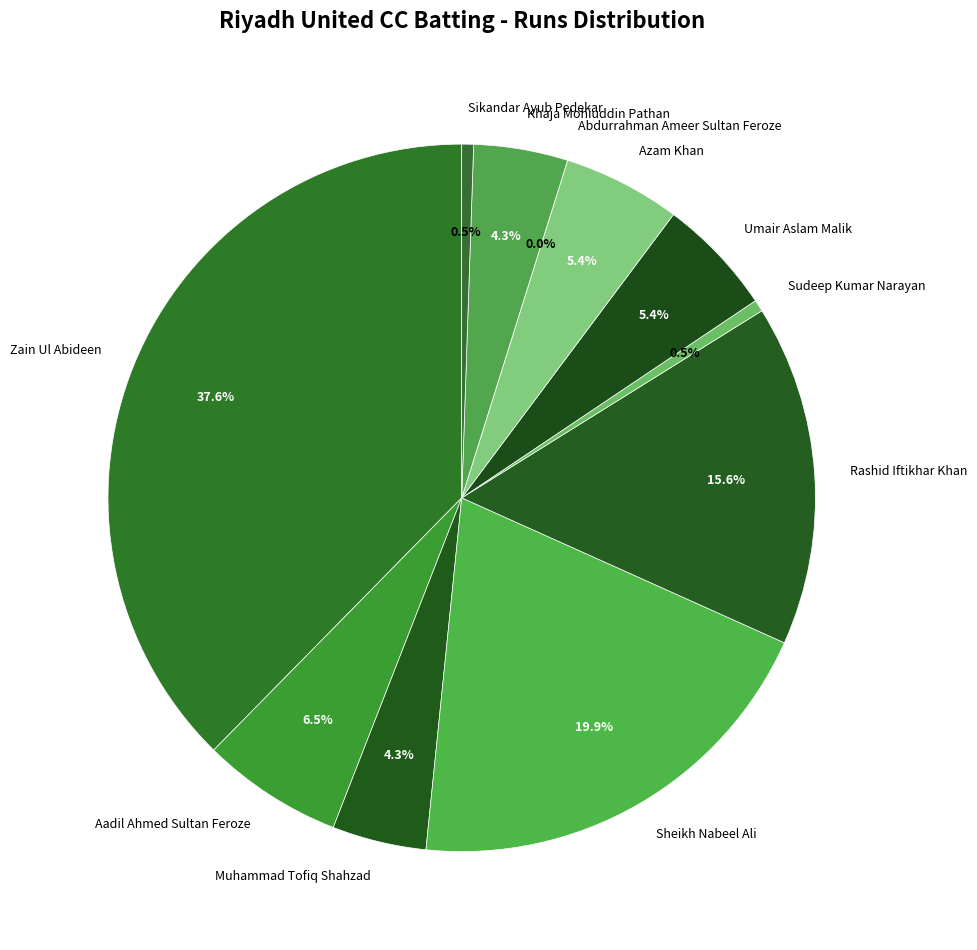

The Azam Khan slice represents 5% of the pie. True or false?

True